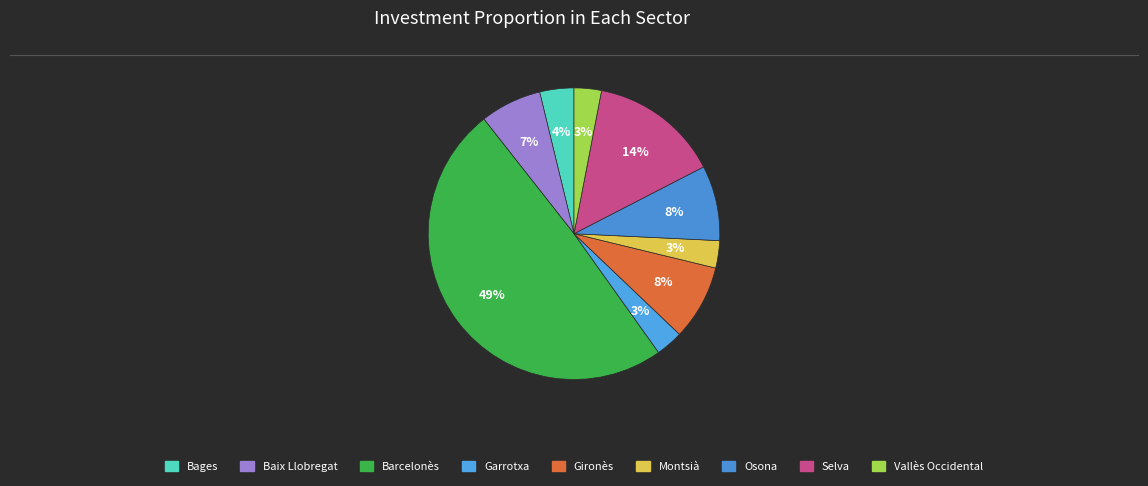

Which category has the biggest portion of the pie?

Barcelonès